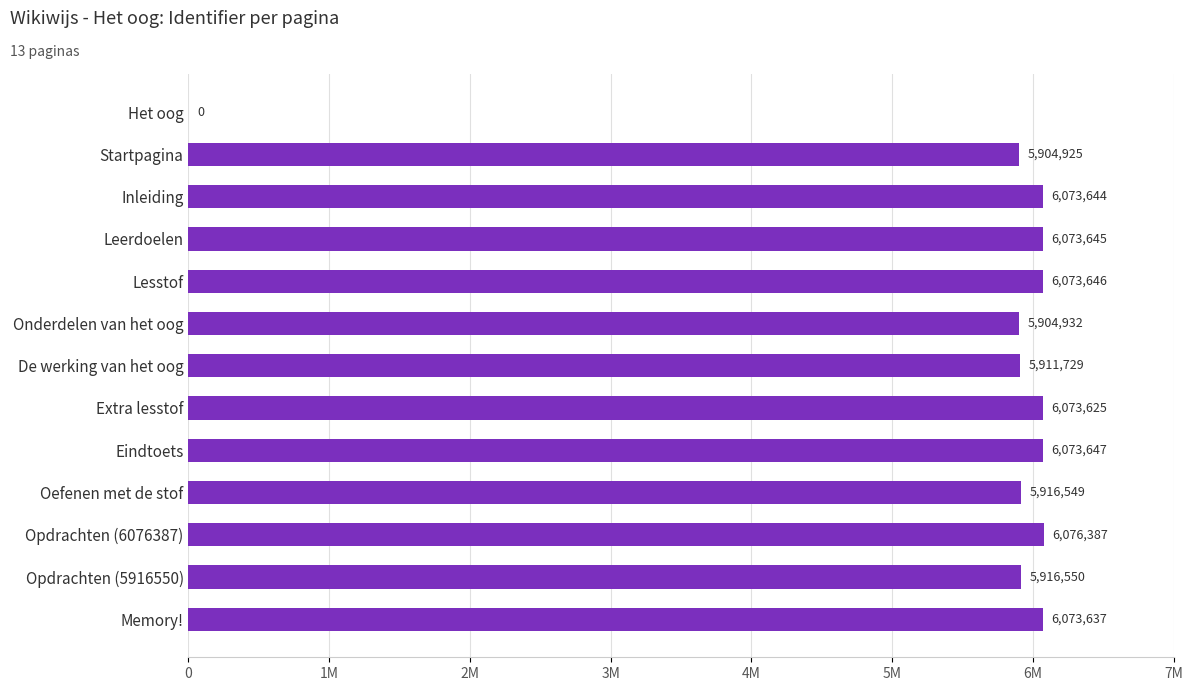

Are the bars horizontal?

Yes